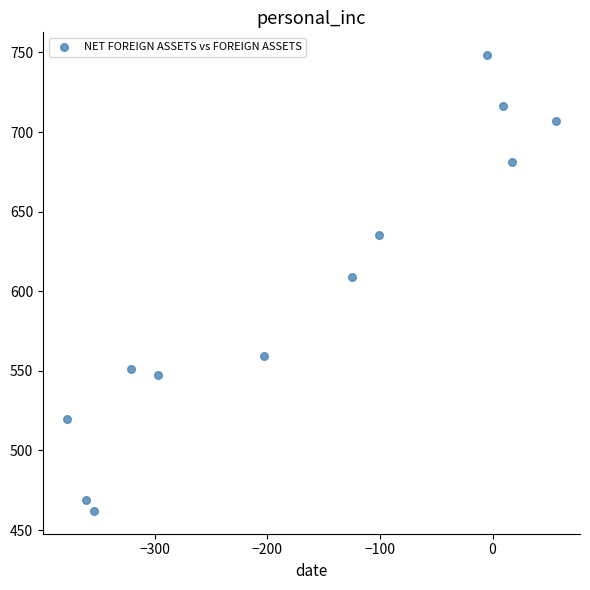

What is the average X value?

-171.7